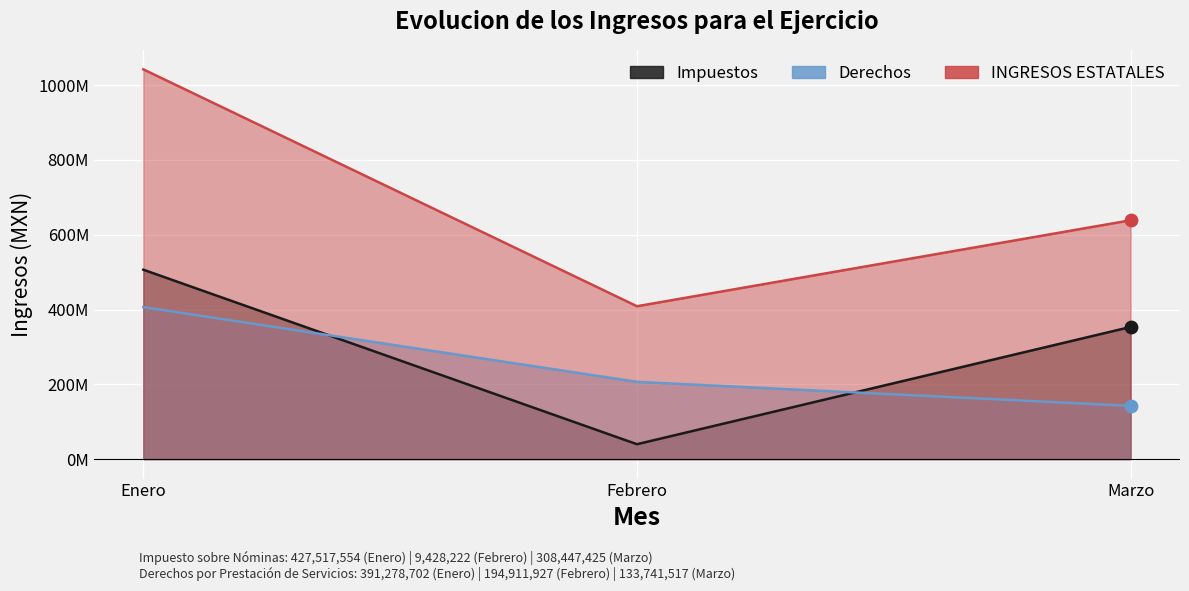

At how many categories does at least one series exceed 286195595?

3